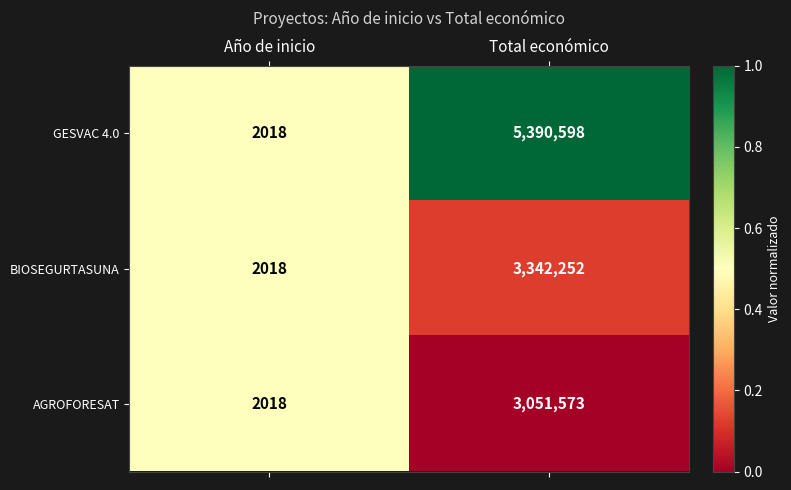

At which label is AGROFORESAT closest to 1526795?

Año de inicio